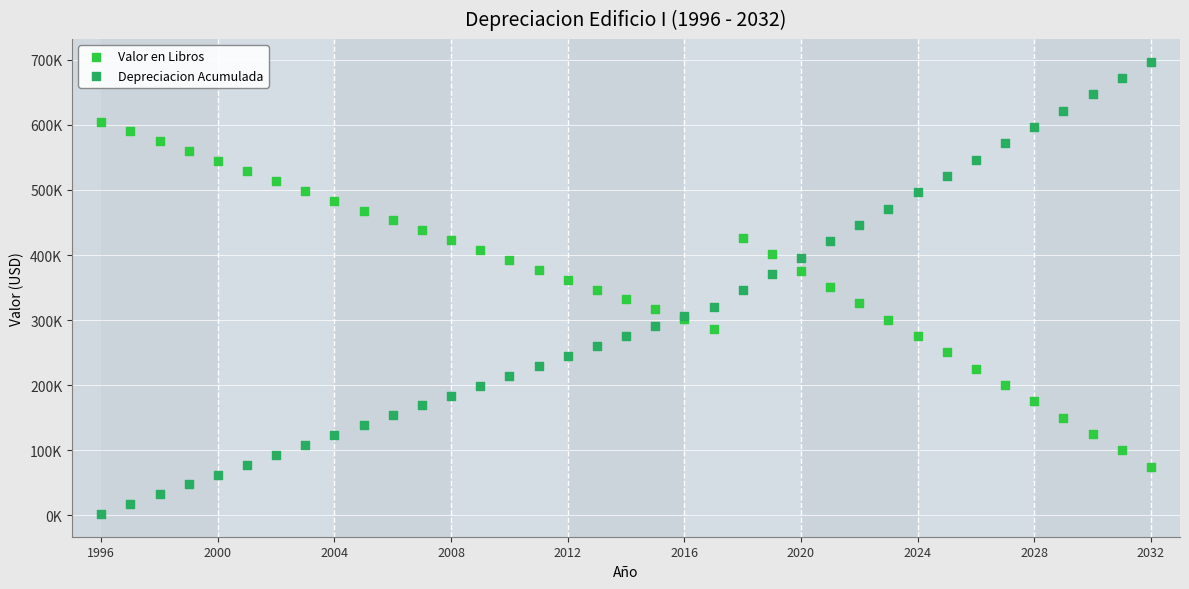

What are all the series names shown in the legend?

Valor en Libros, Depreciacion Acumulada